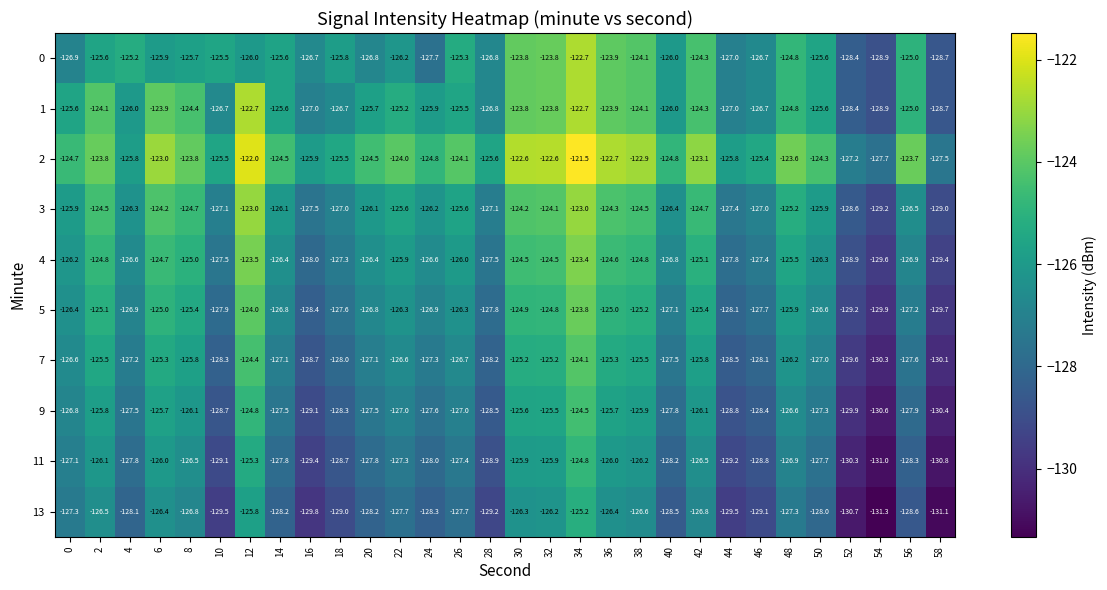

What value does the 2 series have at 44?

-125.8